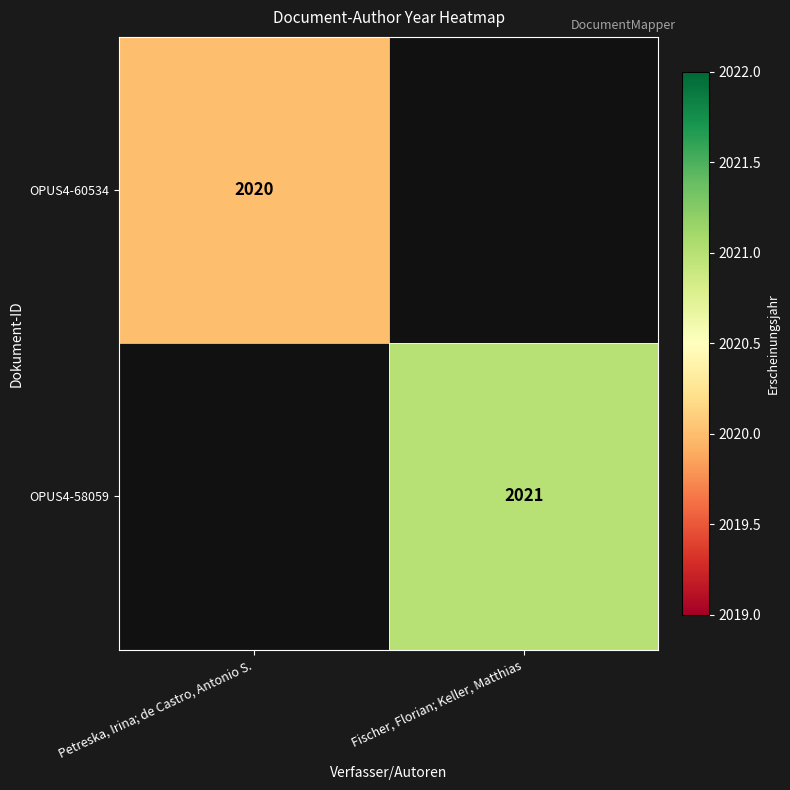

The value of OPUS4-60534 at Petreska, Irina; de Castro, Antonio S. is 2020. True or false?

True